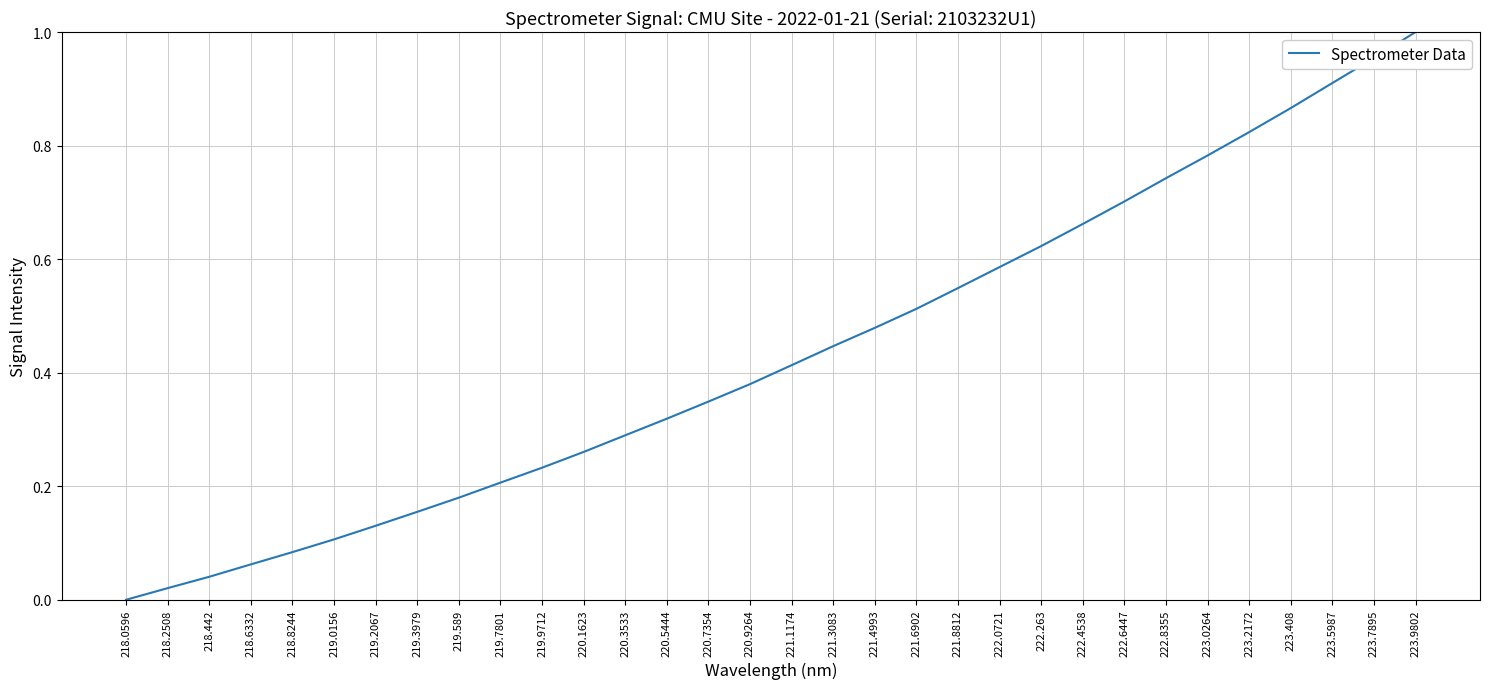

What position from the right is 223.2172?

5